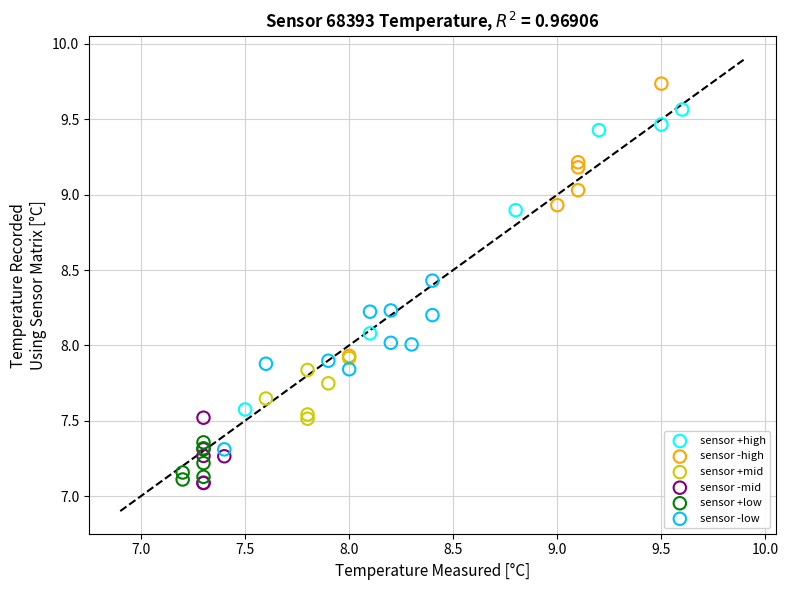

Which series reaches the maximum Y coordinate?

sensor -high